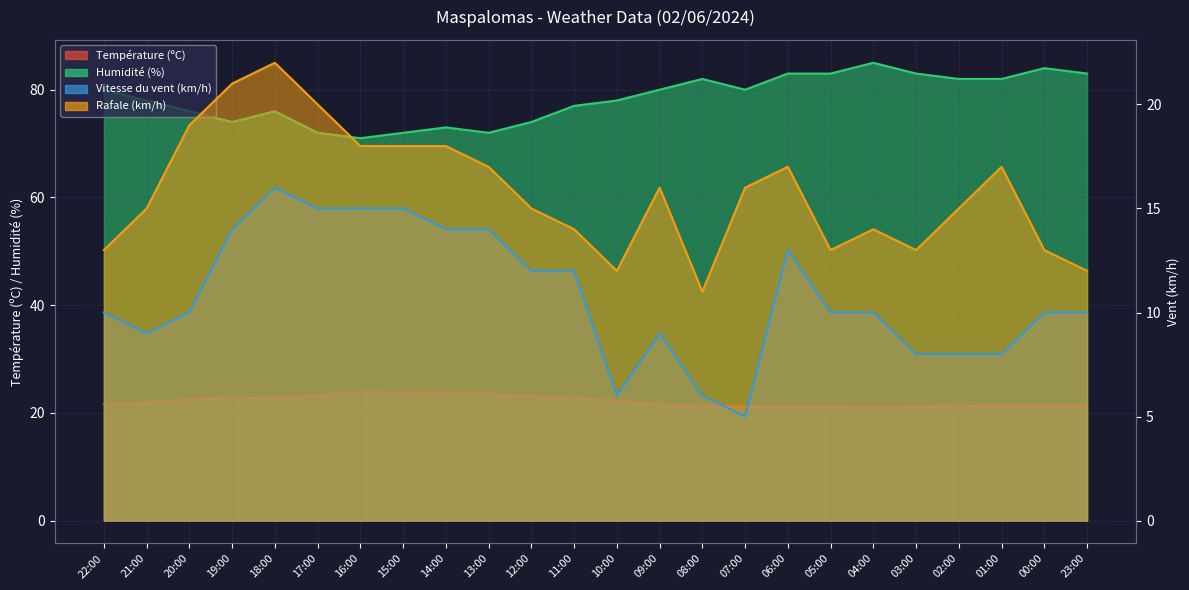

What is the maximum value shown in the chart?

85.0